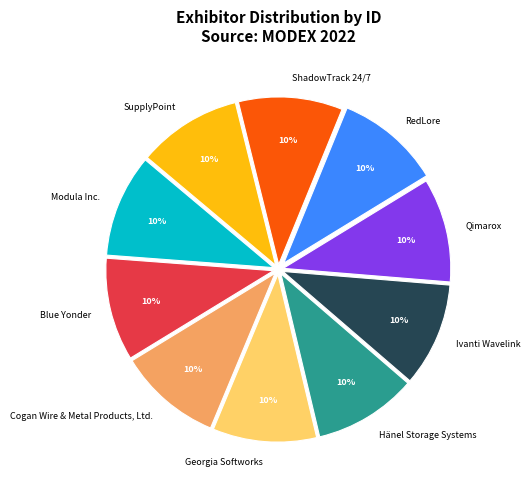

Does any single category account for the majority?

No